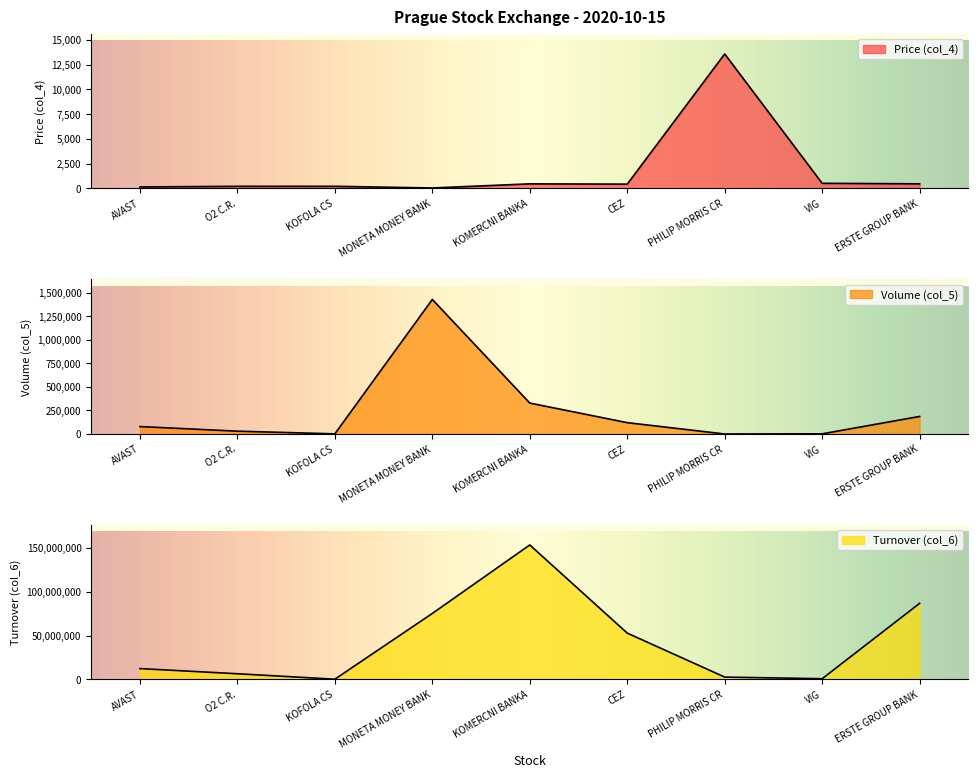

What is the greatest value displayed?

153528663.5